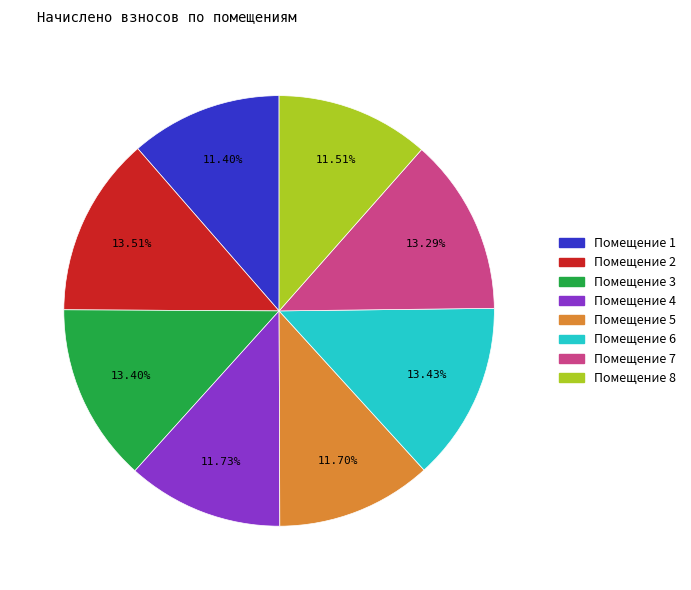

Combined, do Помещение 8 and Помещение 5 account for over 50%?

No